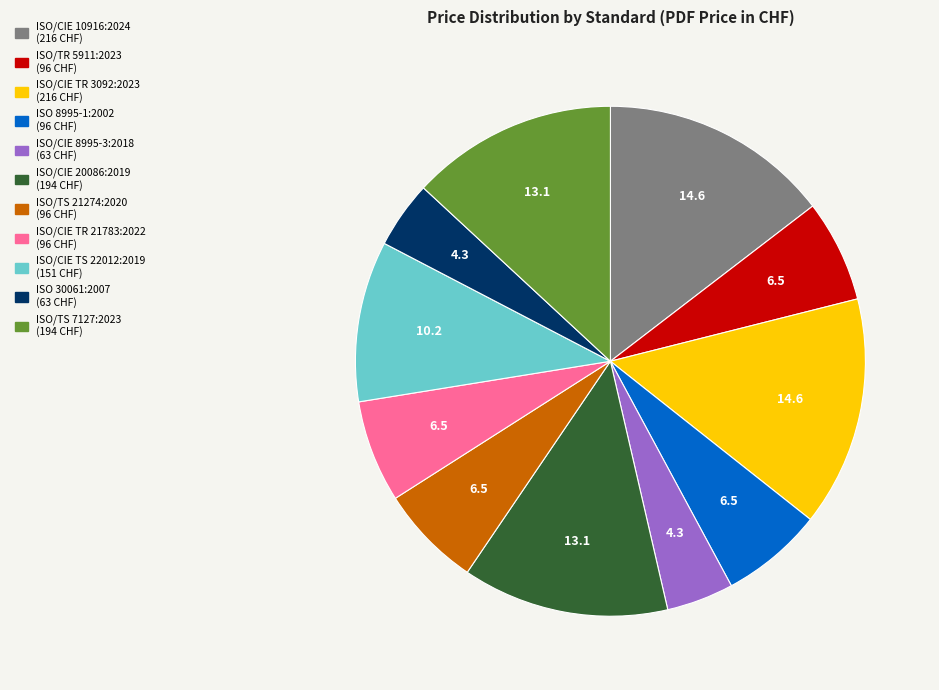

True or false: ISO/CIE TR 21783:2022 accounts for 6% of the total.

True